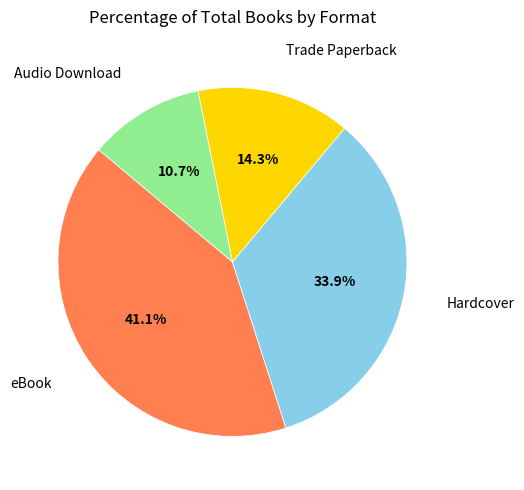

What percentage is the Hardcover slice, to the nearest percent?

34%